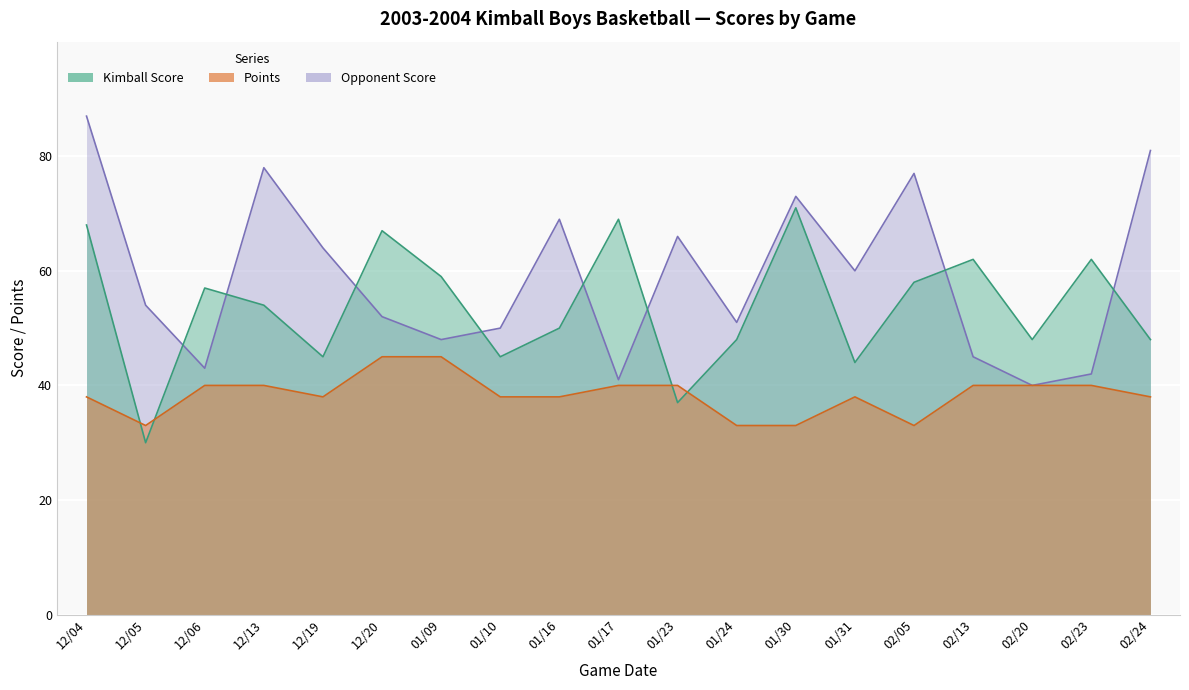

Where is Opponent Score nearest to the value 63?

12/19